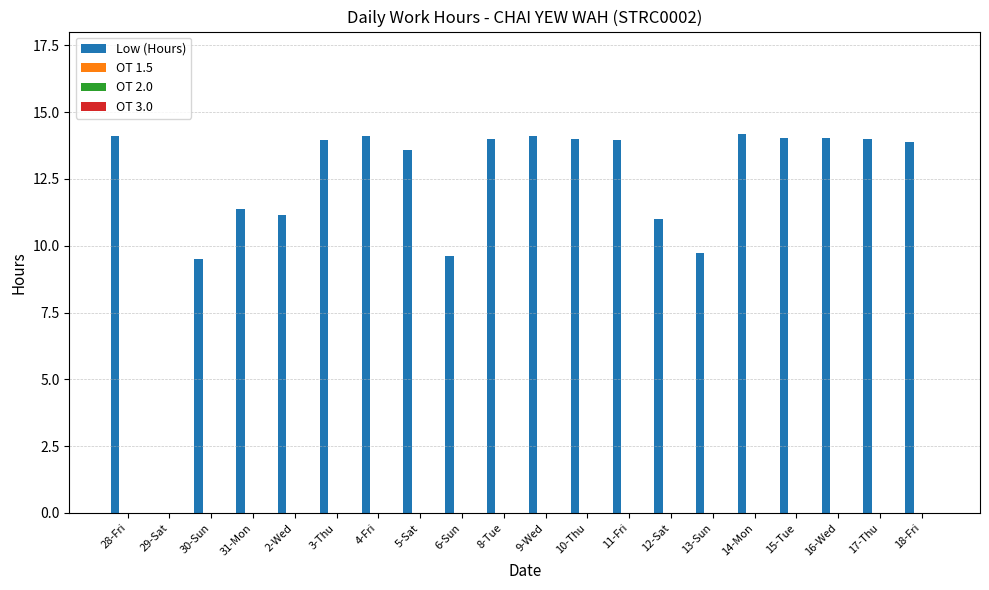

What is the maximum value shown in the chart?

14.2